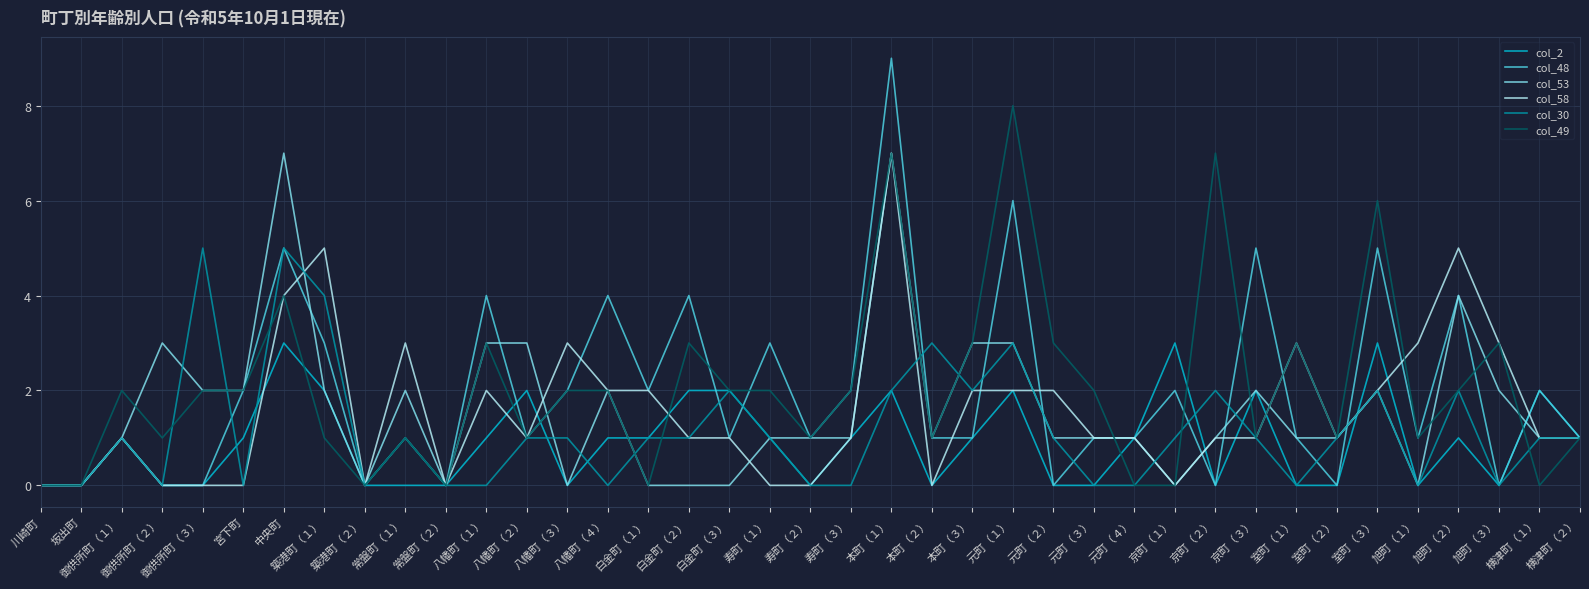

Is the value of col_53 at 京町（３） greater than the value of col_2 at 京町（２）?

Yes